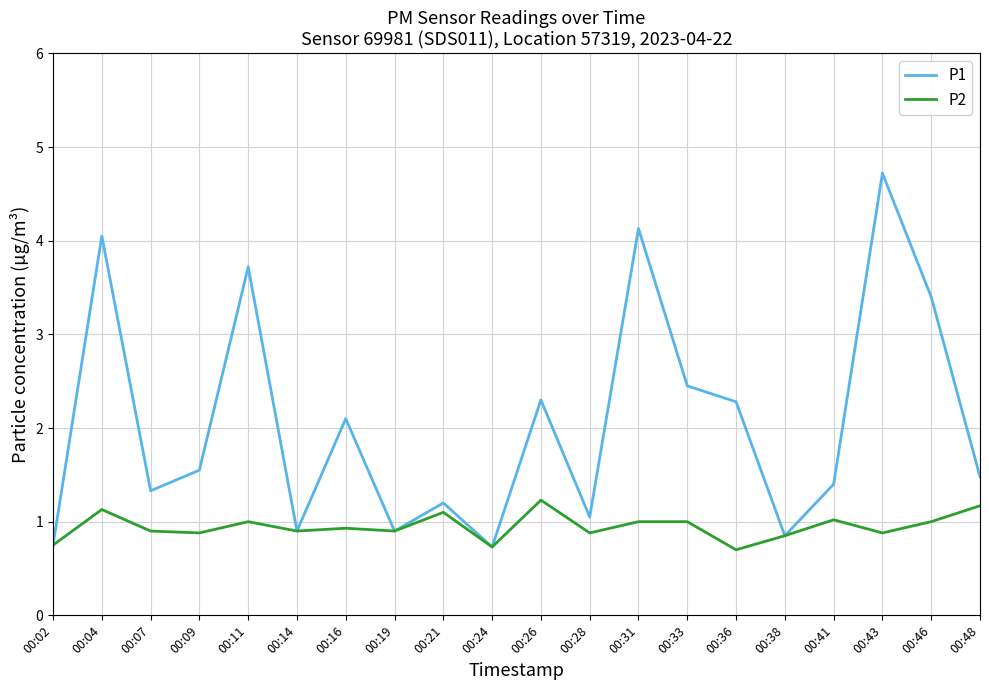

Which series has the largest range (max minus min)?

P1